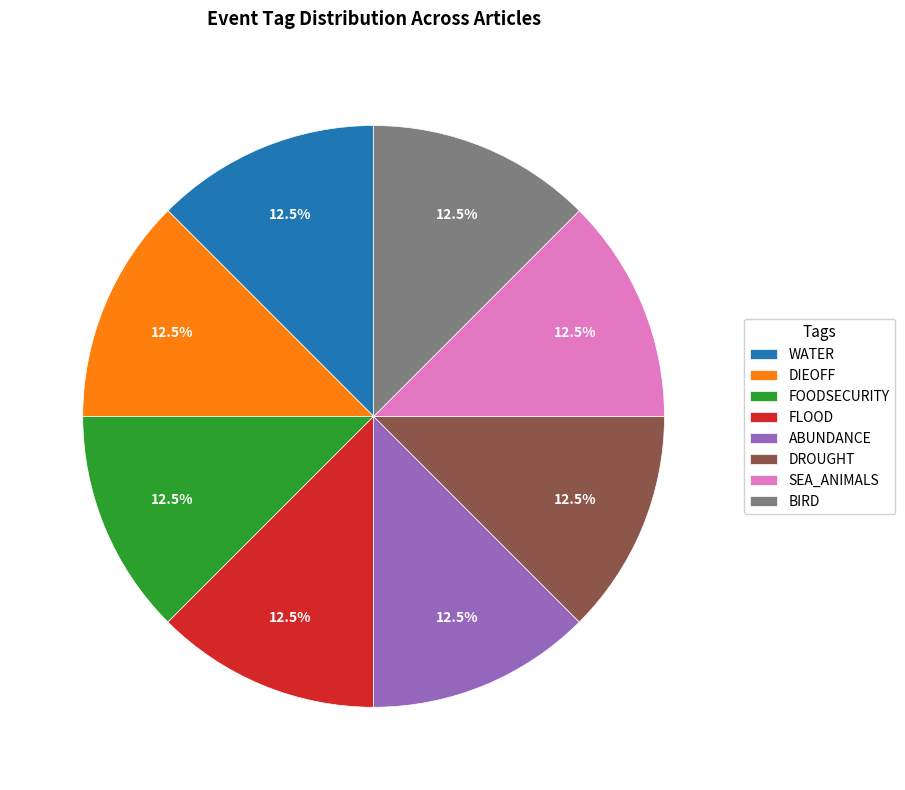

Is there a majority slice in this chart?

No